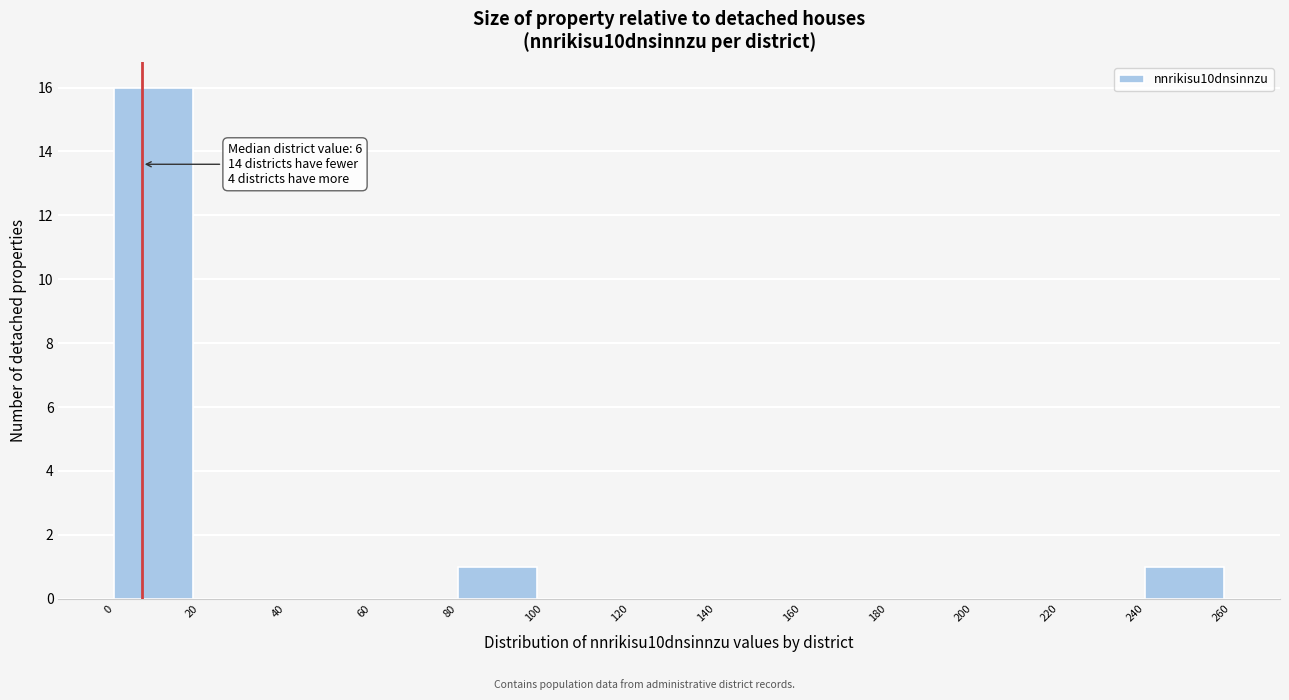

Which range on the x-axis has the tallest bar?

0 to 20